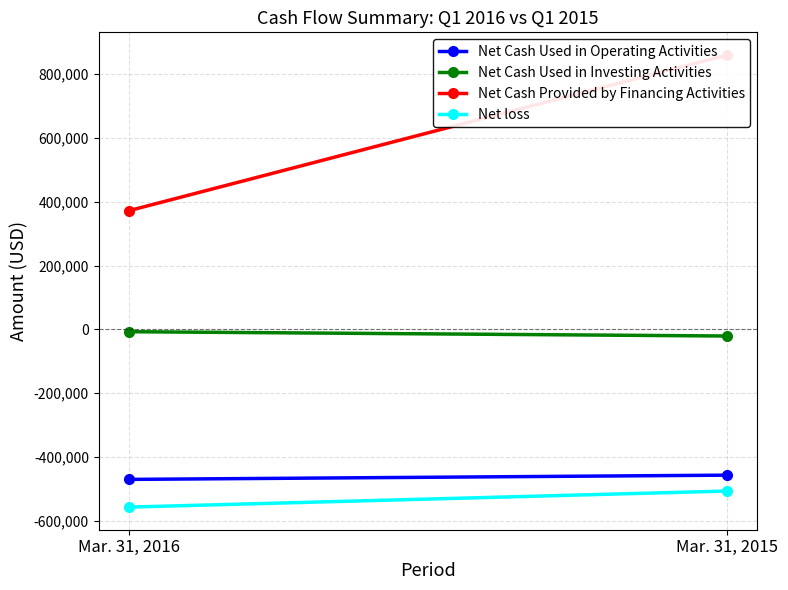

The Net Cash Provided by Financing Activities series shows 668541 at Mar. 31, 2016. True or false?

False